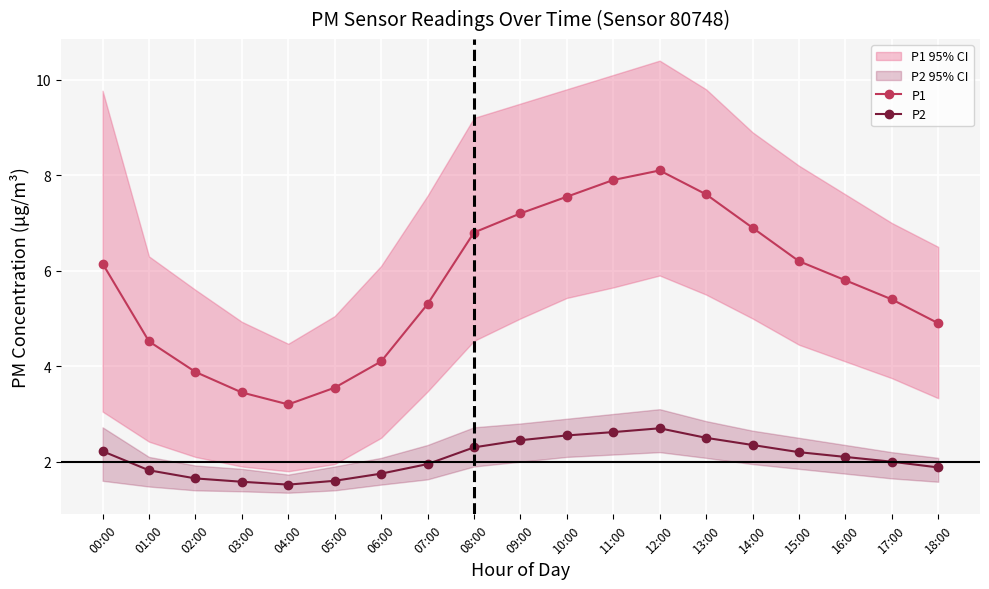

Is it true that P2 equals 1.9 at 18:00?

True